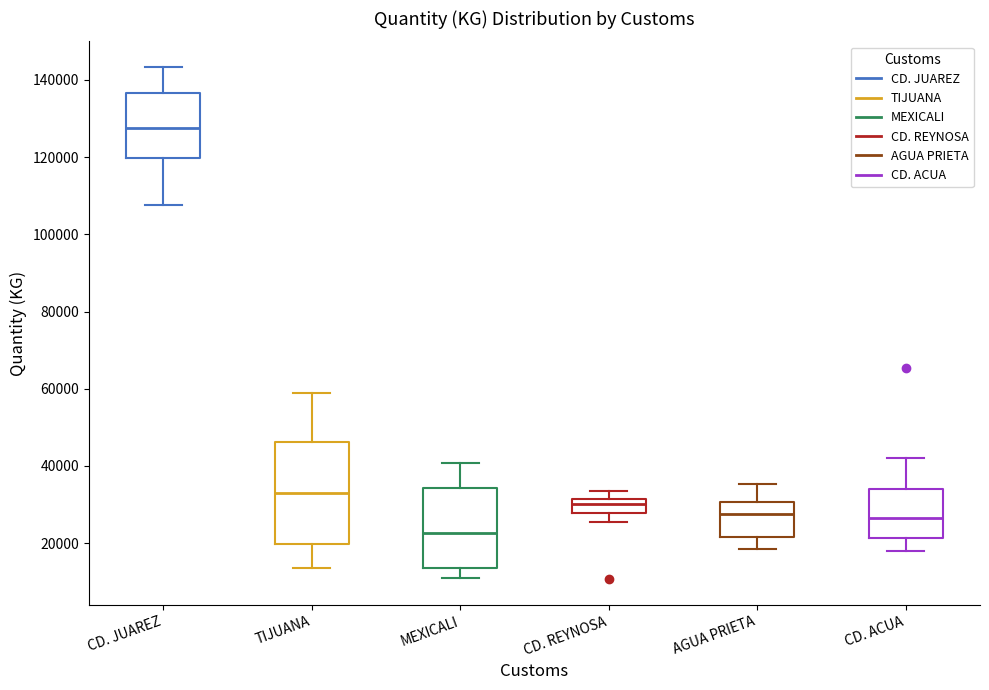

Where is the lower edge of the box for MEXICALI on the y-axis? The values are not printed on the chart, so give them approximately, as read against the axis.

14000